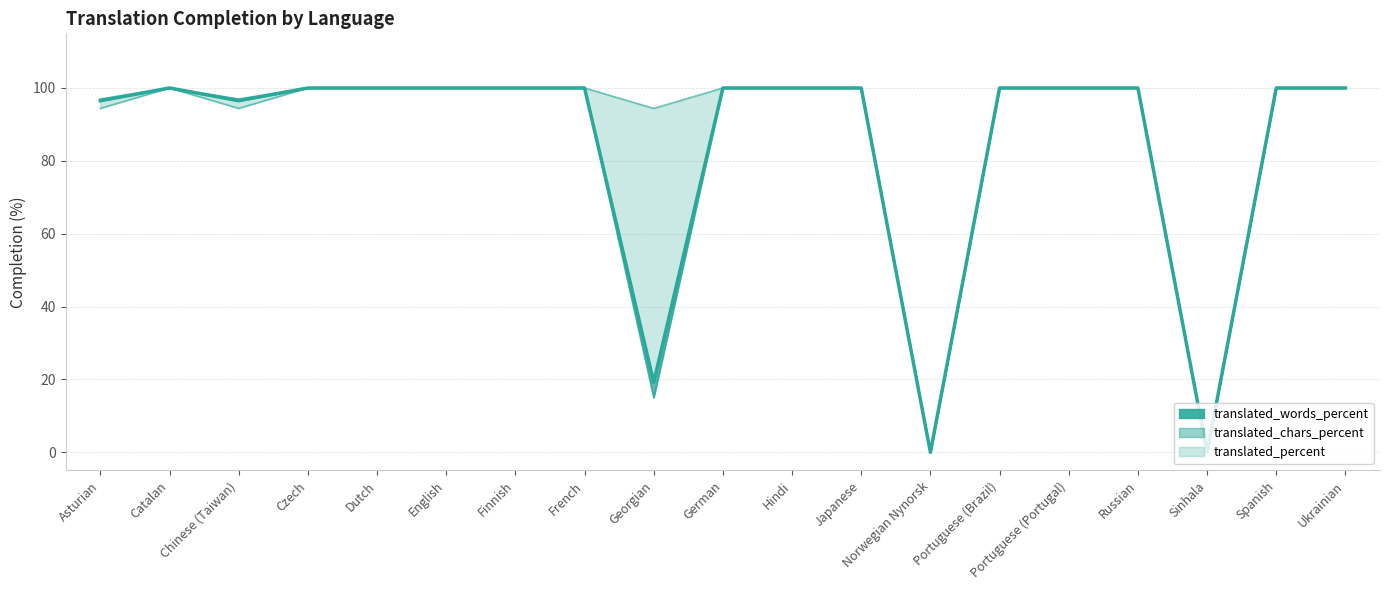

What is the value of the translated_chars_percent point at the 16th from the left?

100.0